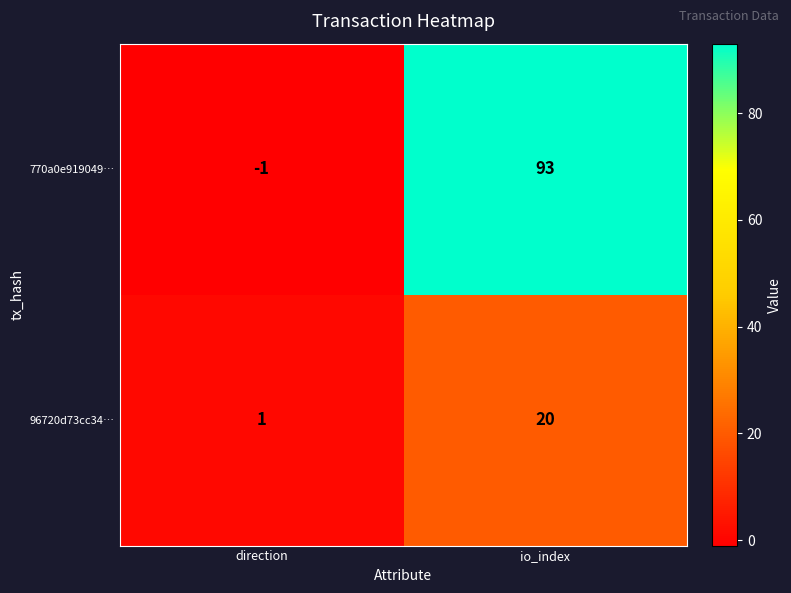

At how many categories does at least one series exceed 10?

1